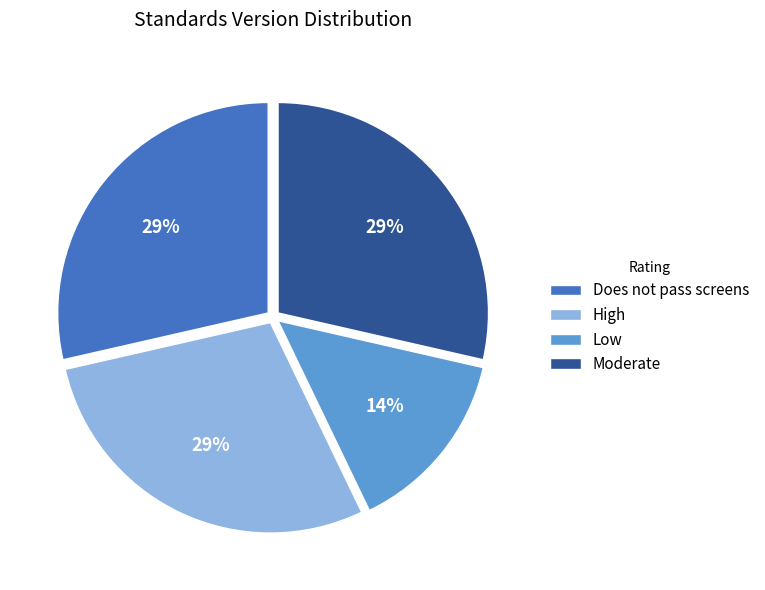

To the nearest percent, what portion does Does not pass screens represent?

29%